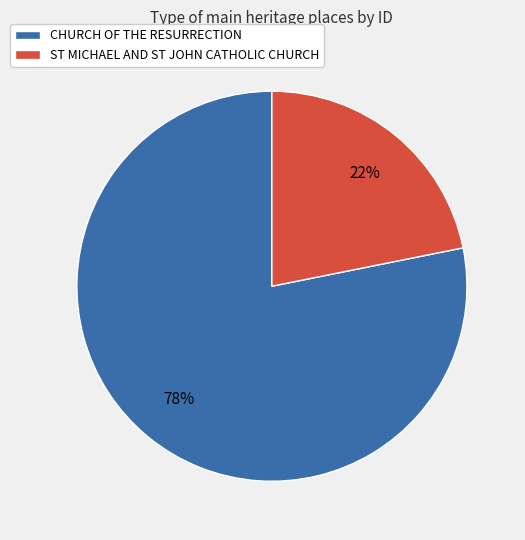

True or false: CHURCH OF THE RESURRECTION accounts for 70% of the total.

False